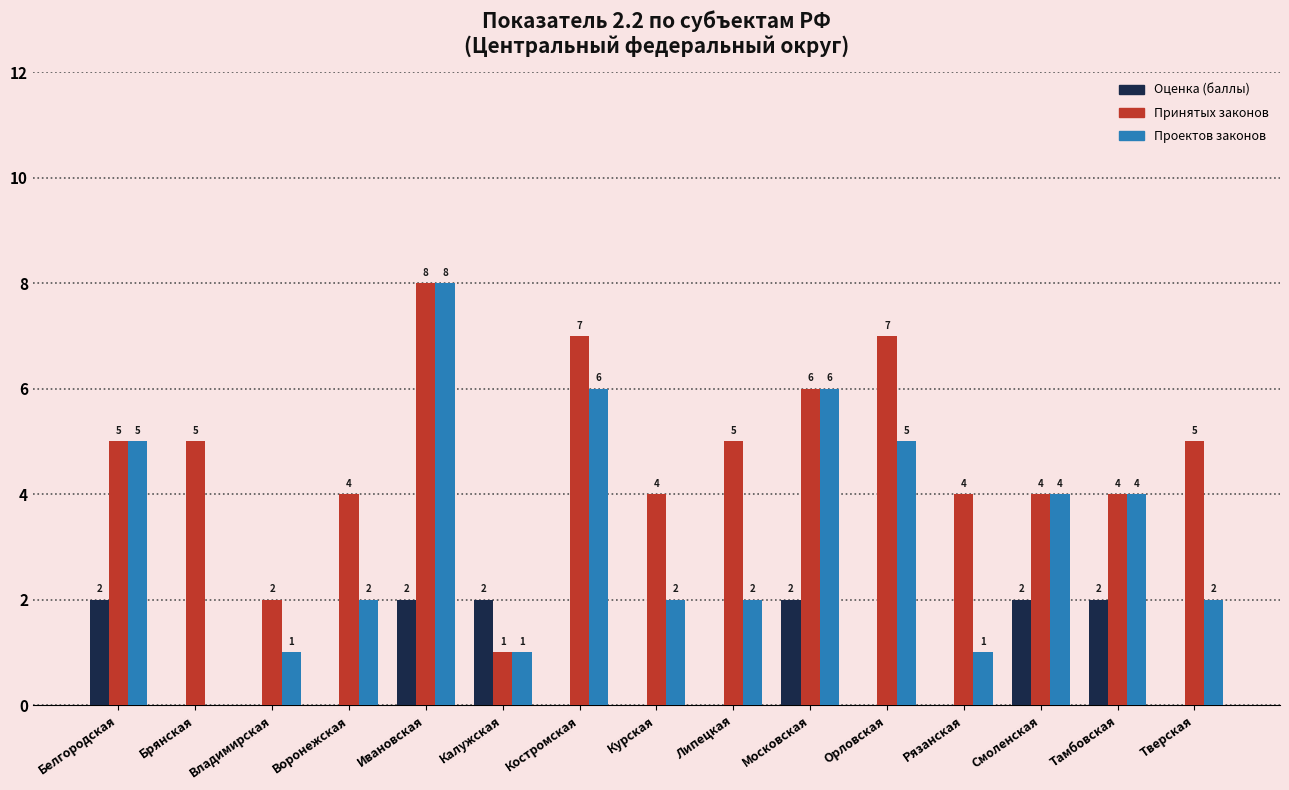

Where does the Проектов законов series first go above 2?

Белгородская